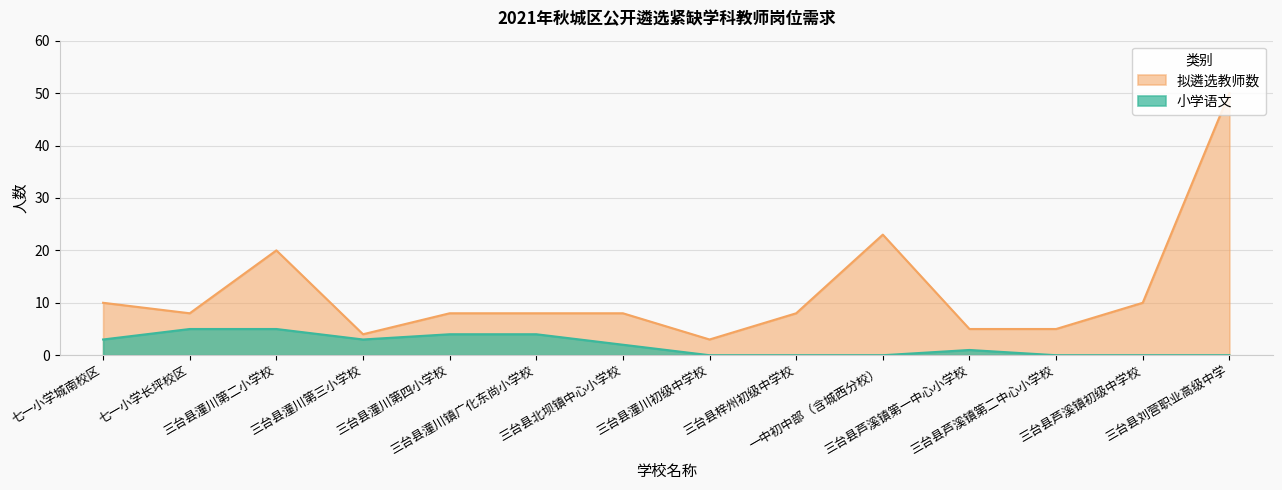

How many values in the 拟遴选教师数 series are below 8?

4